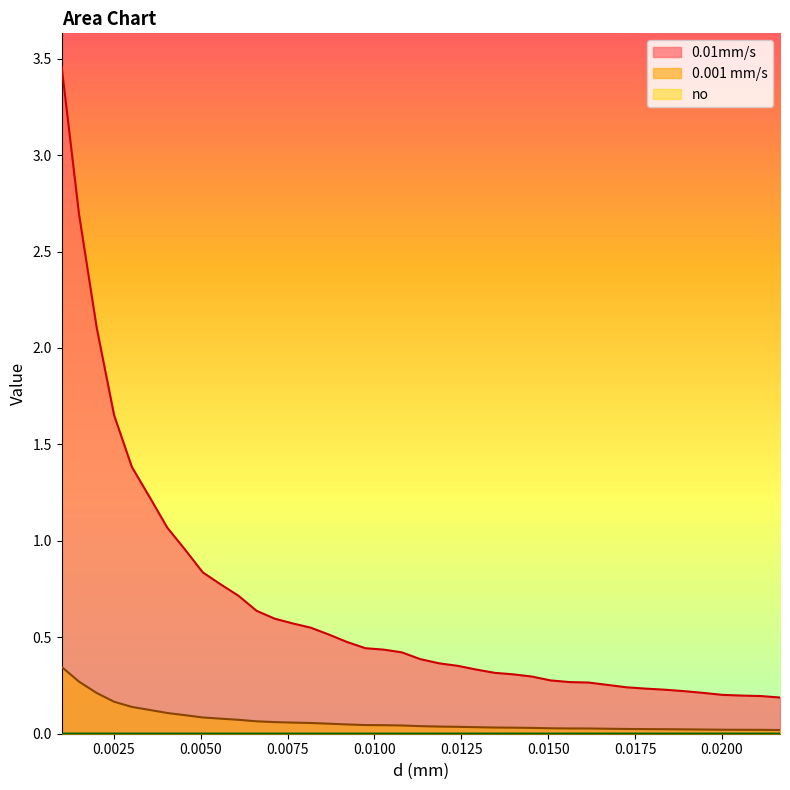

Which series has the largest total across all categories?

0.01mm/s